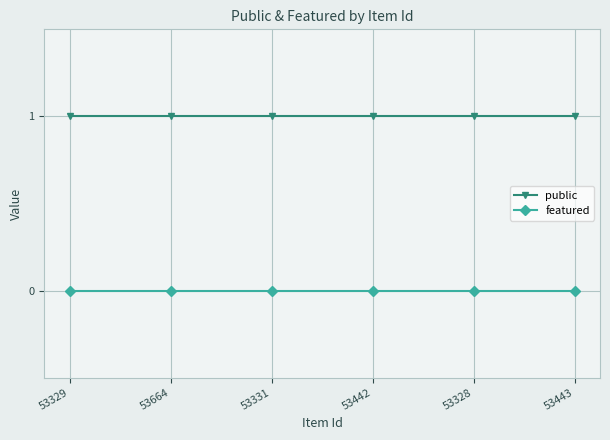

True or false: public has more than 2 points higher than both neighbors.

False